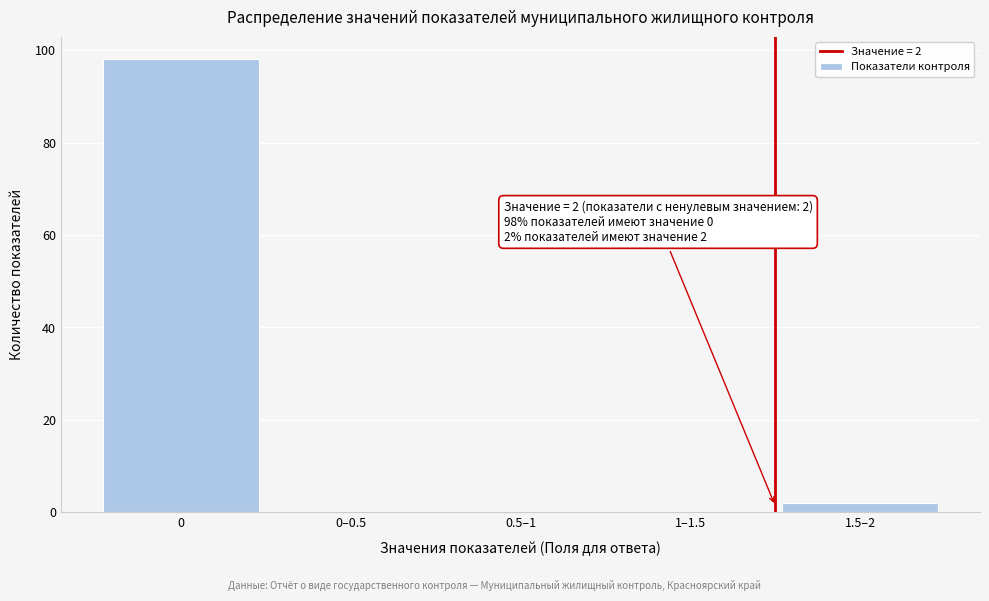

Reading left to right, what are all the values shown in this chart?

0=98	0–0.5=0	0.5–1=0	1–1.5=0	1.5–2=2